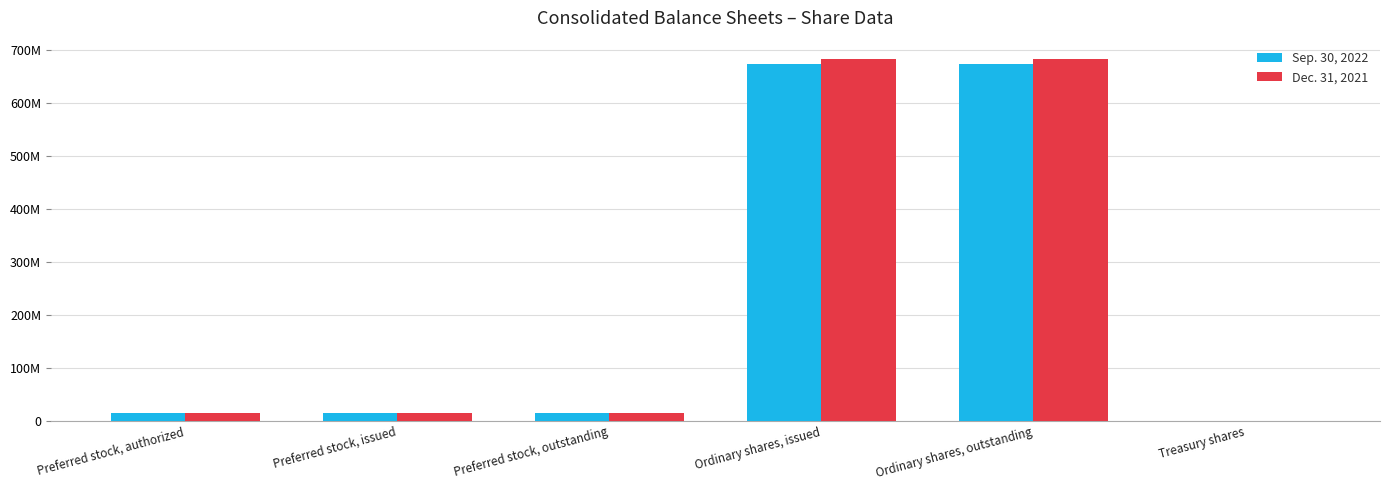

What position from the left is Preferred stock, issued?

2